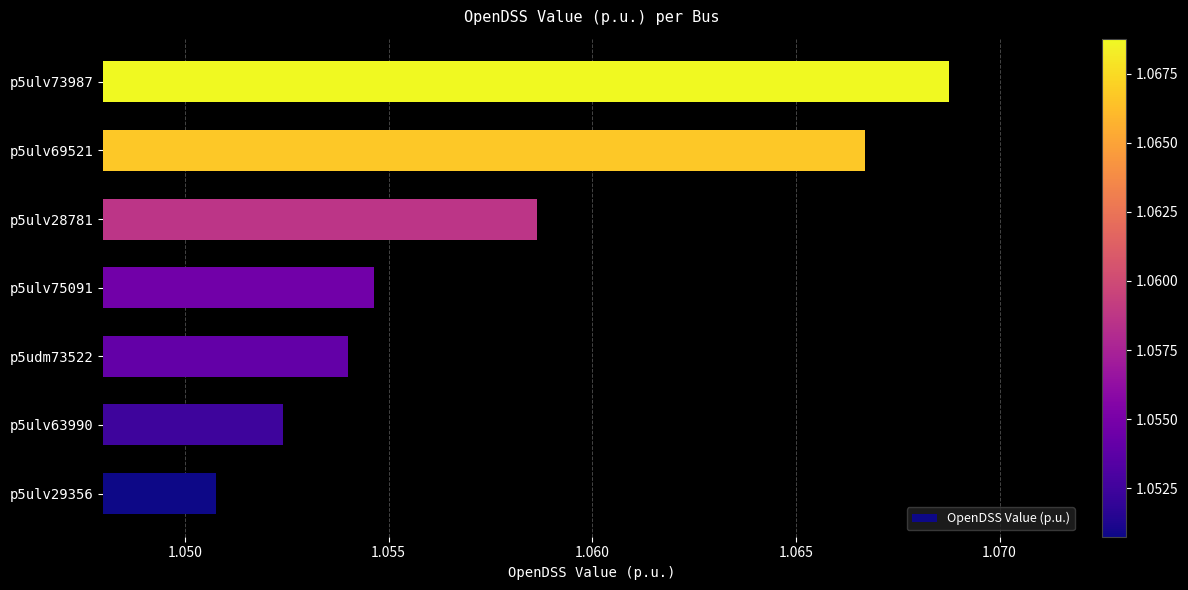

What is the sum of all values?

7.4